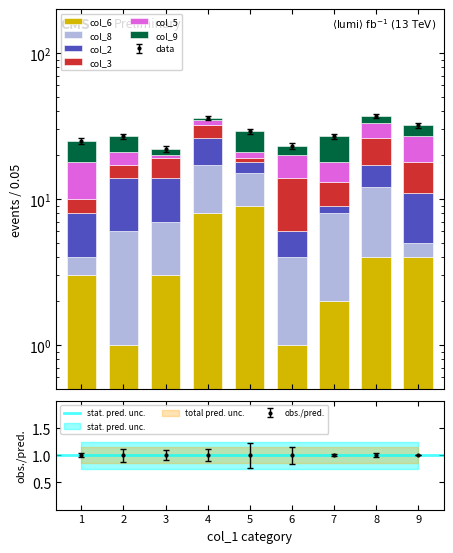

Reading left to right, what are all the values shown in this chart?

col_6: 1=3	2=1	3=3	4=8	5=9	6=1	7=2	8=4	9=4
col_8: 1=1	2=5	3=4	4=9	5=6	6=3	7=6	8=8	9=1
col_2: 1=4	2=8	3=7	4=9	5=3	6=2	7=1	8=5	9=6
col_3: 1=2	2=3	3=5	4=6	5=1	6=8	7=4	8=9	9=7
col_5: 1=8	2=4	3=1	4=3	5=2	6=6	7=5	8=7	9=9
col_9: 1=7	2=6	3=2	4=1	5=8	6=3	7=9	8=4	9=5